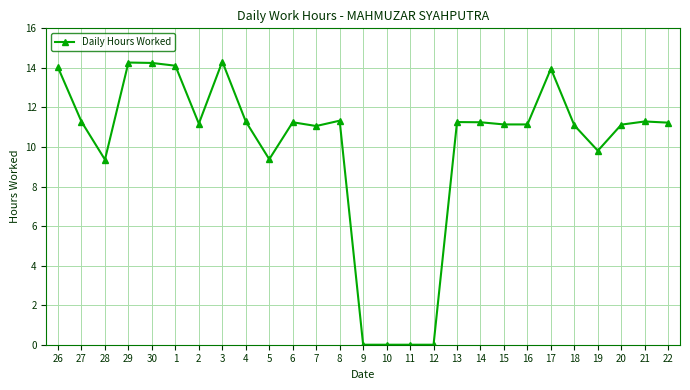

Does the chart display data point markers on the line(s)?

Yes